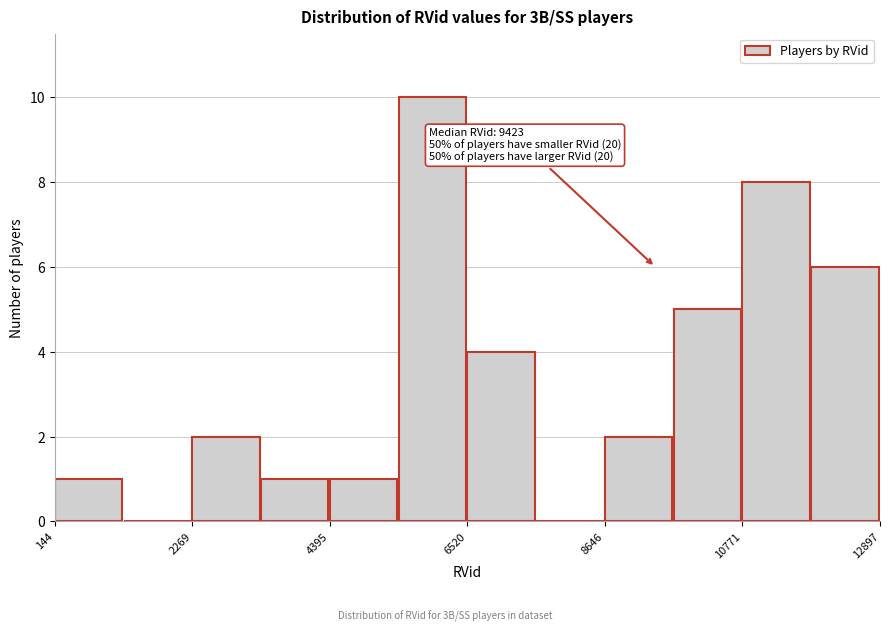

Read against the x-axis, roughly where is the centre of the tallest bar?

6000